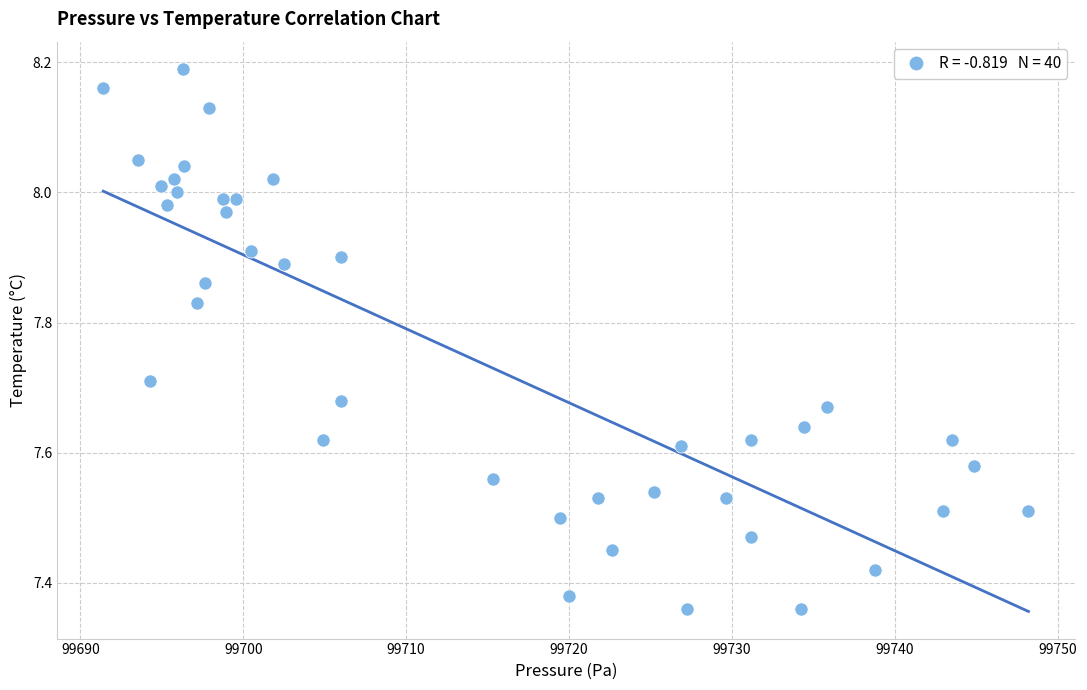

What is the range of X values (max minus min)?

56.8